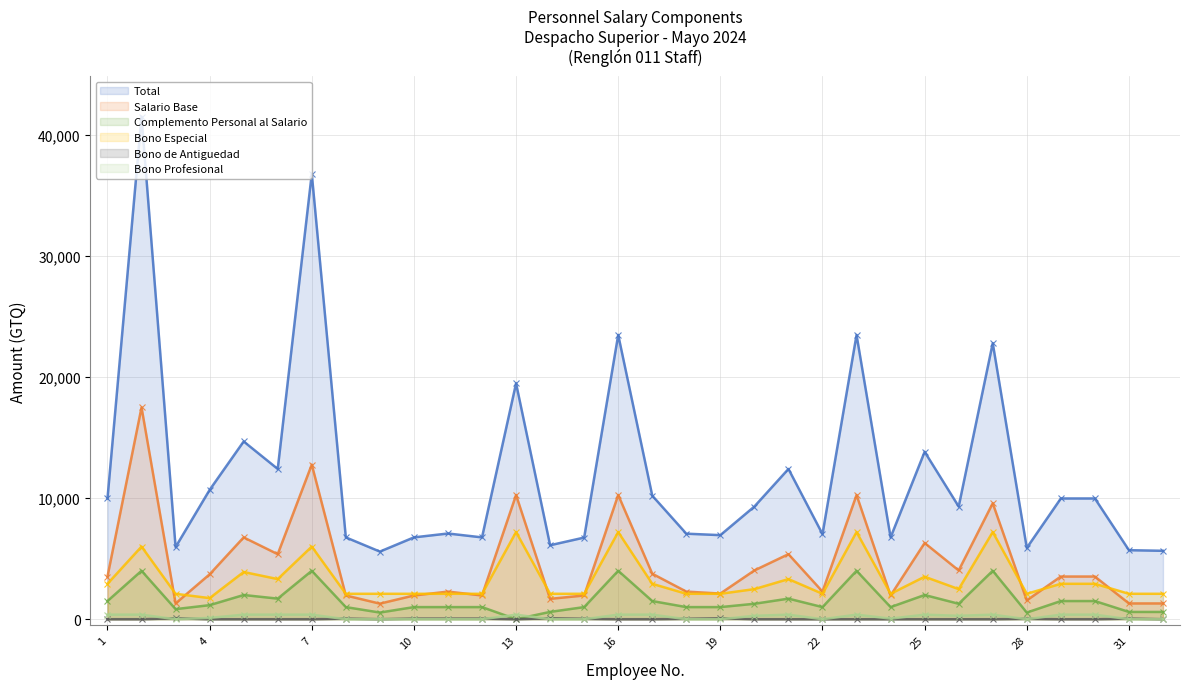

At which category is the sum across all series the highest?

2